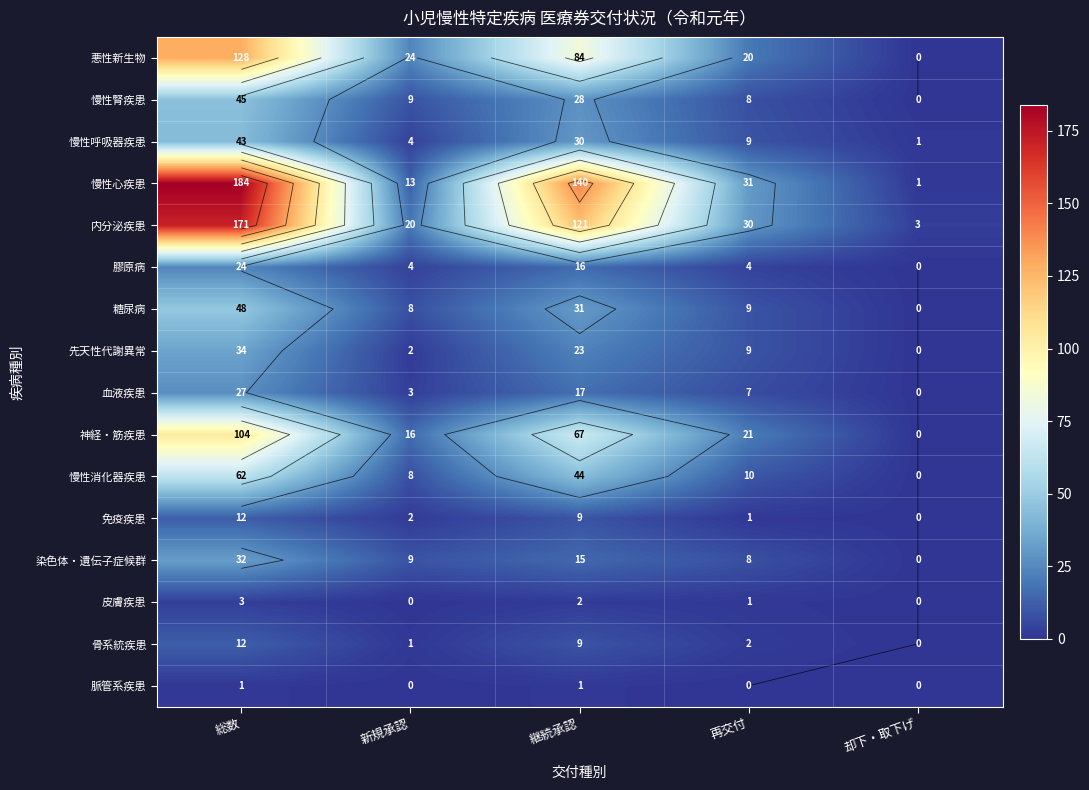

True or false: 膠原病 has a value of 3 at 新規承認.

False